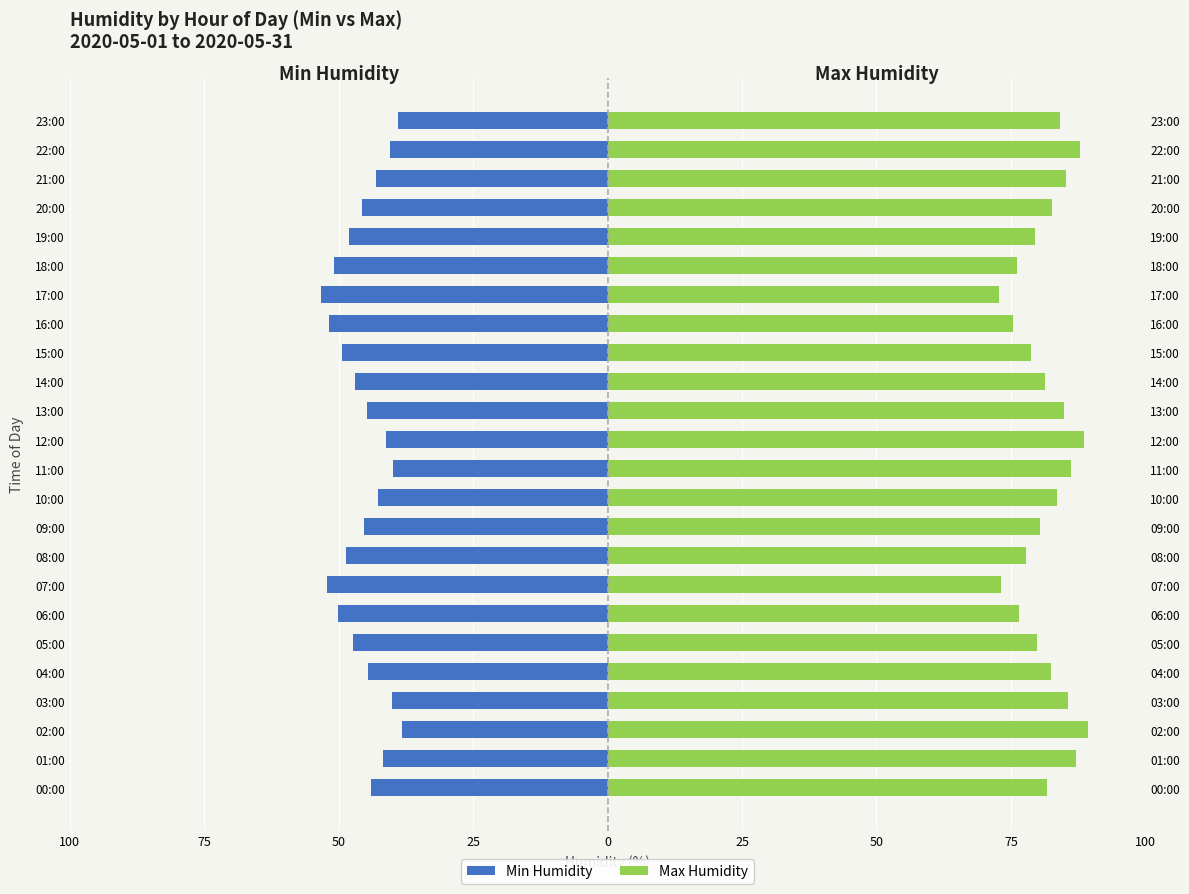

Count the number of data series in this chart.

2